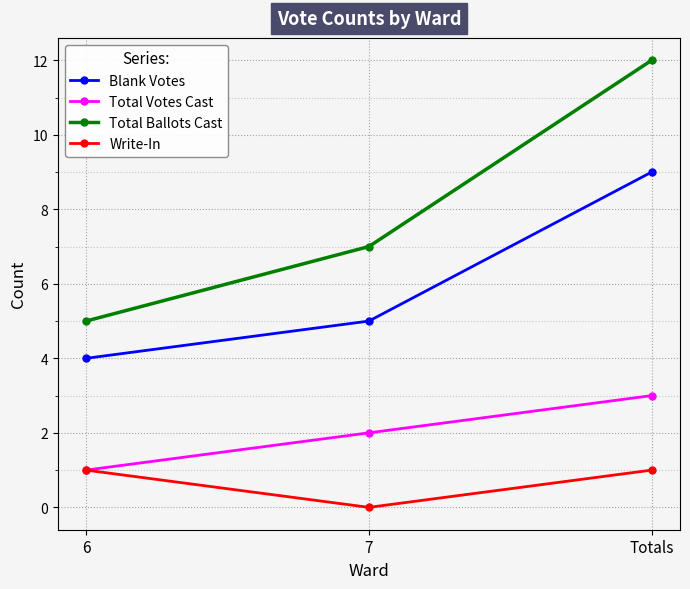

Between 7 and Totals, which series saw the biggest shift?

Total Ballots Cast